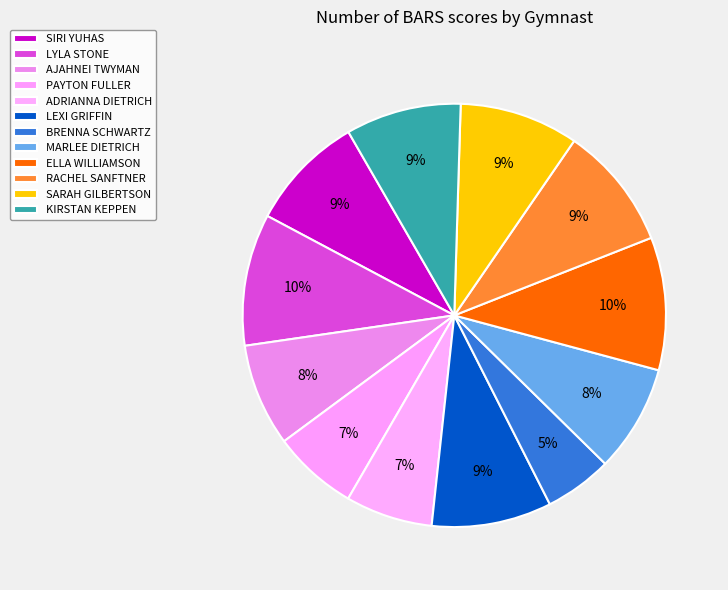

Is it true that BRENNA SCHWARTZ is 11% of the pie?

False